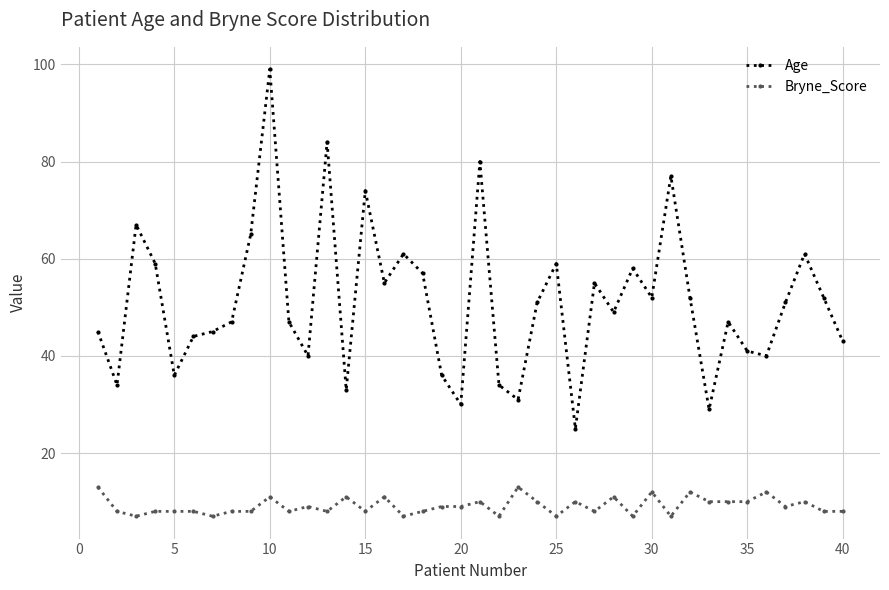

What is the lowest value of the Age series?

25